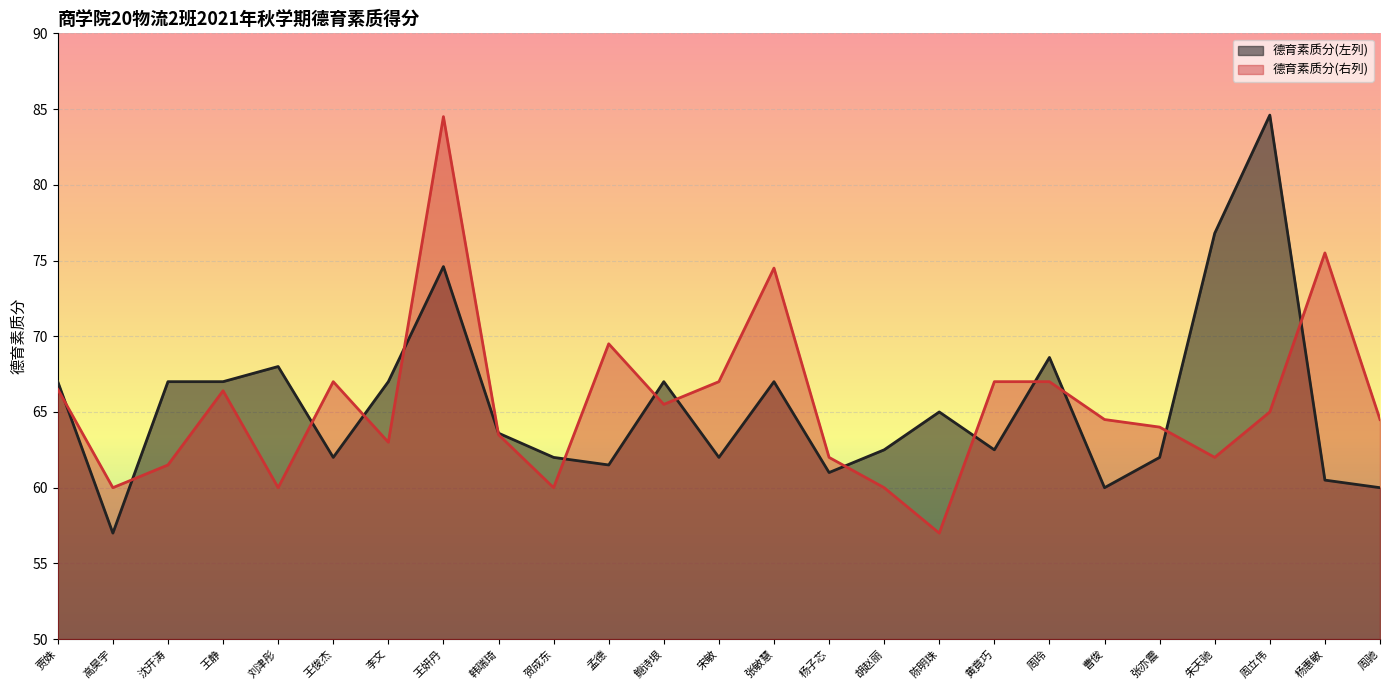

What is the sum of all 德育素质分(左列) values?

1636.2